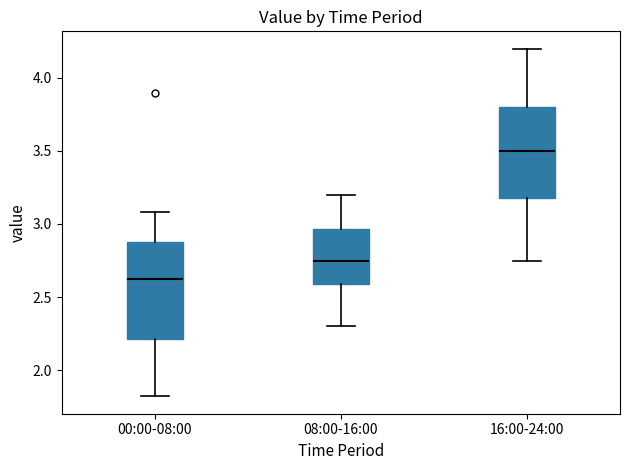

Reading left to right, transcribe this box plot: for each box, give where its median line is, the range the box spans, and where its two whiskers end, as read against the y-axis. The values are not printed on the chart, so give them approximately, as read against the axis.

00:00-08:00: median 2.65, box 2.20 to 2.90, whiskers 1.80 to 3.10
08:00-16:00: median 2.75, box 2.60 to 2.95, whiskers 2.30 to 3.20
16:00-24:00: median 3.50, box 3.20 to 3.80, whiskers 2.75 to 4.20